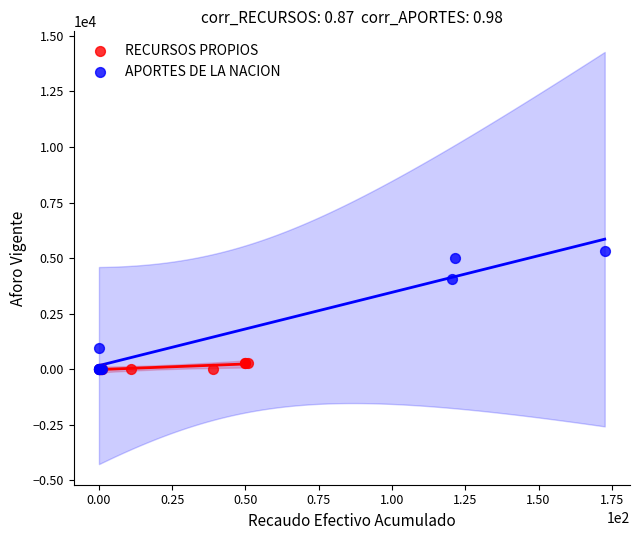

Which series contains the highest Y value?

APORTES DE LA NACION